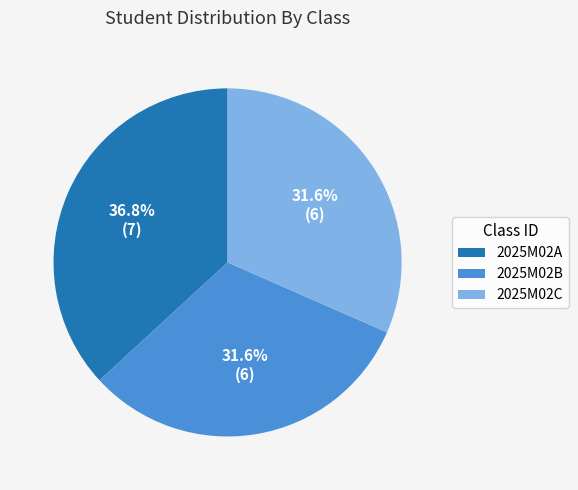

Approximately how many times larger is the value at 2025M02C compared to 2025M02A?

0.9